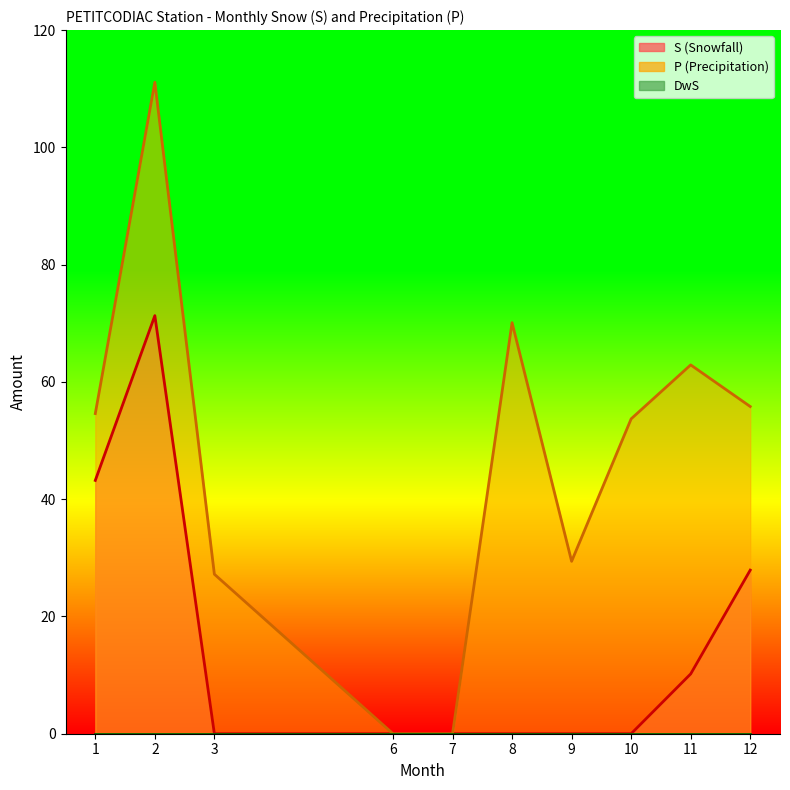

Is the value of P_line at 2 greater than the value of S_line at 10?

Yes